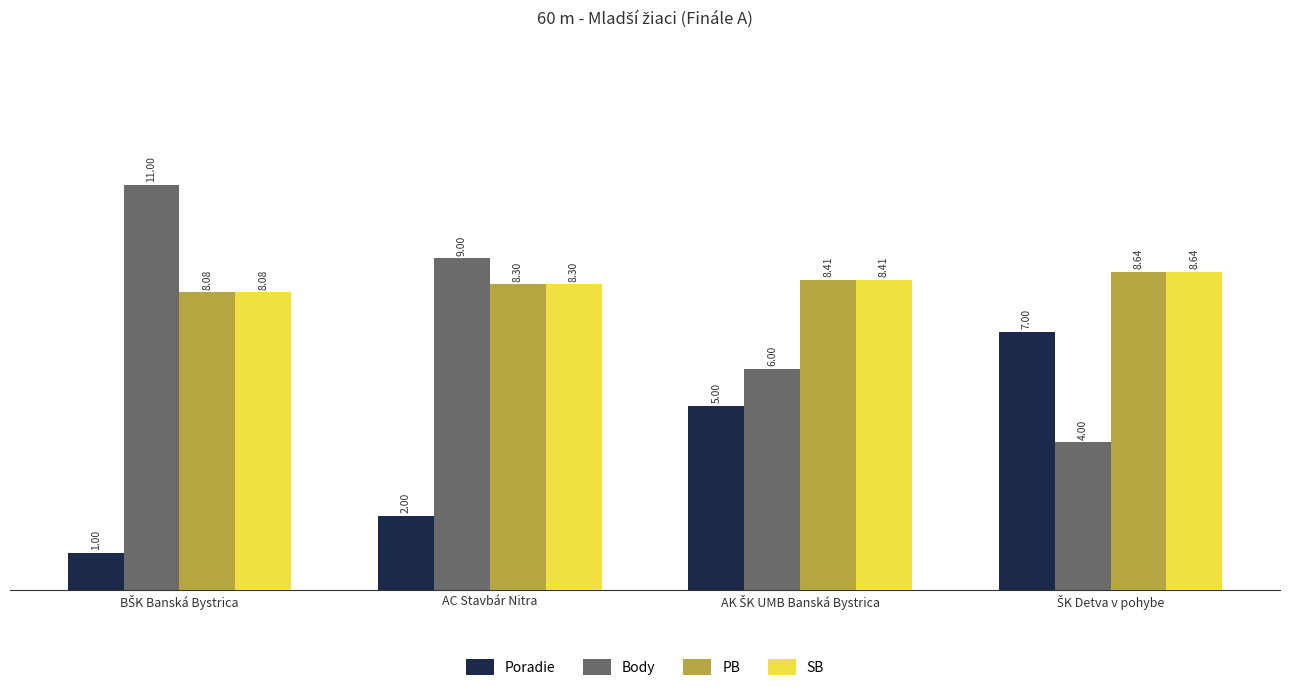

What is the difference between the maximum and minimum values in the Poradie series?

6.0